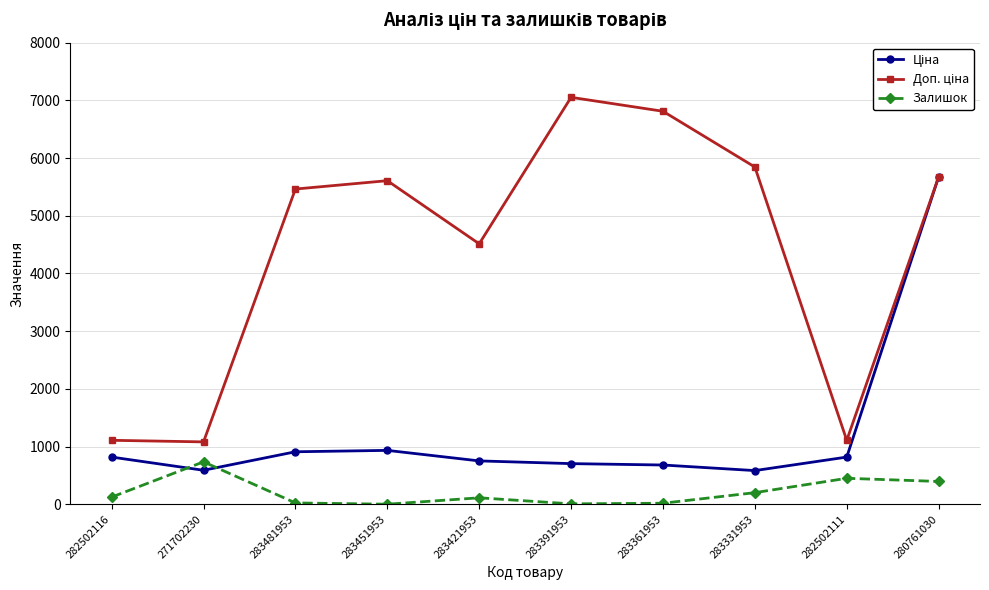

The value of Залишок at 283451953 is 2.0. True or false?

True